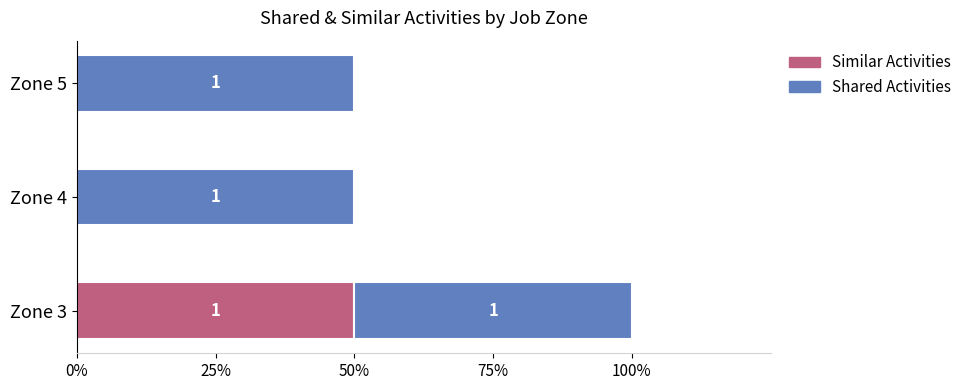

What is the difference between the maximum and minimum values in the Similar Activities series?

1.0